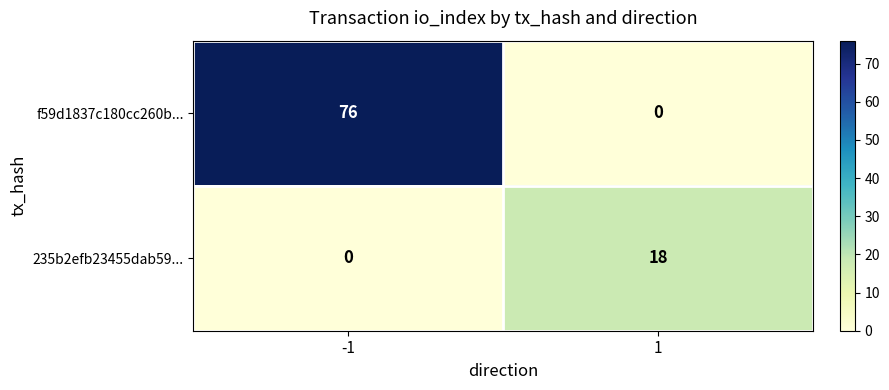

What is the sum of the f59d1837c180cc260b... values at -1 and 1?

76